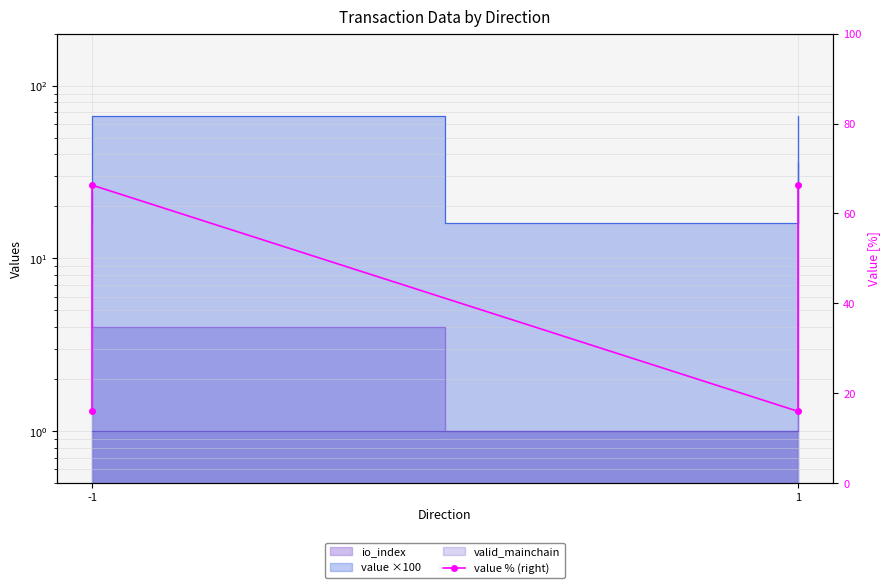

What is the difference between the maximum and second lowest values?

50.3